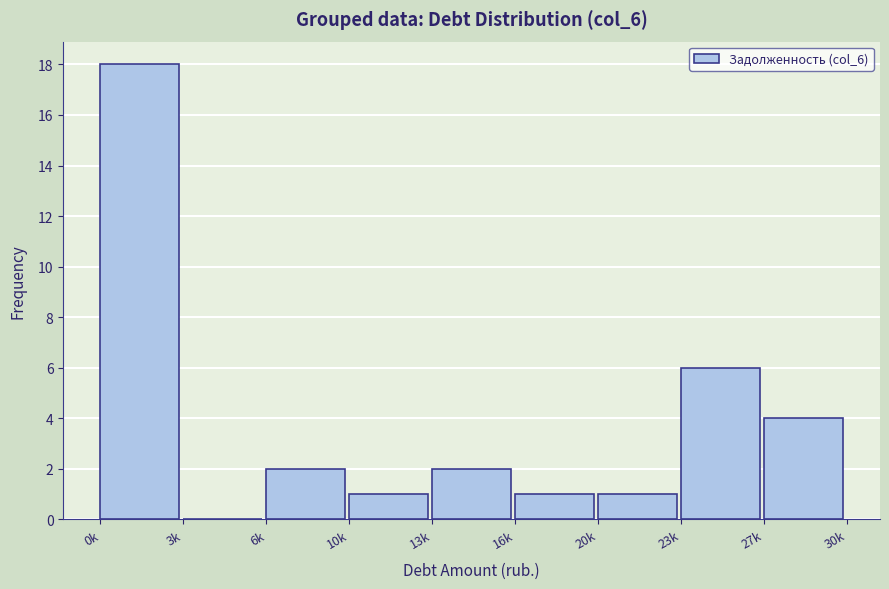

Reading left to right, what are all the values shown in this chart?

0k=18	3k=0	6k=2	10k=1	13k=2	16k=1	20k=1	23k=6	27k=4